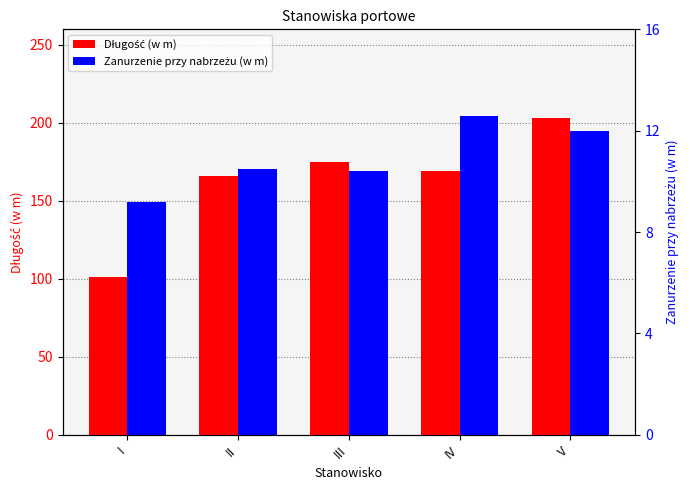

What is the difference between the second highest and second lowest values in the Długość (w m) series?

9.0